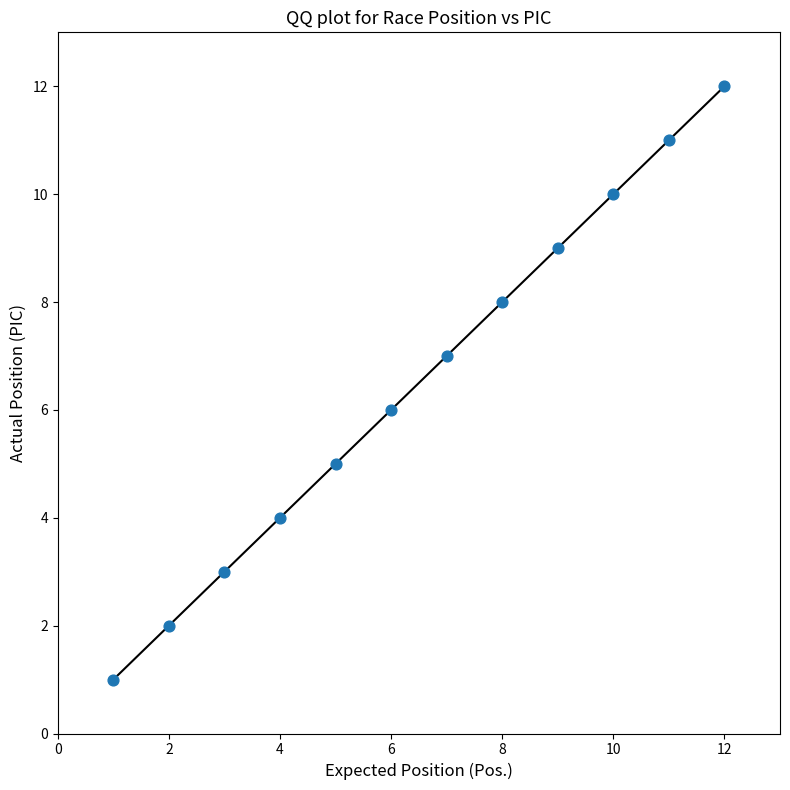

What is the average X value?

6